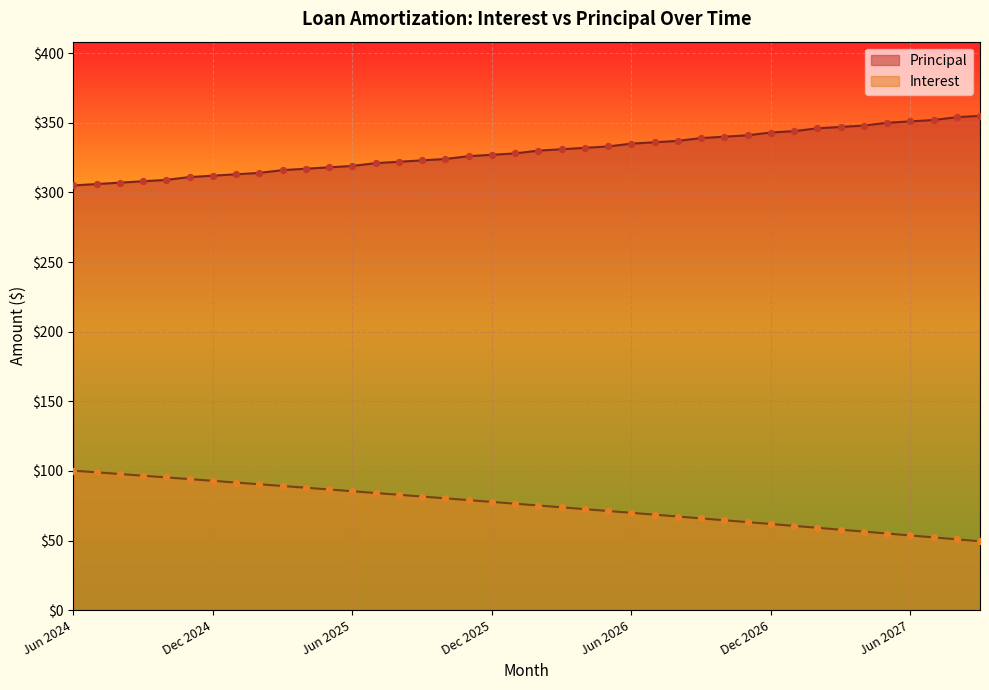

Which series has the largest Y range (max minus min)?

Interest